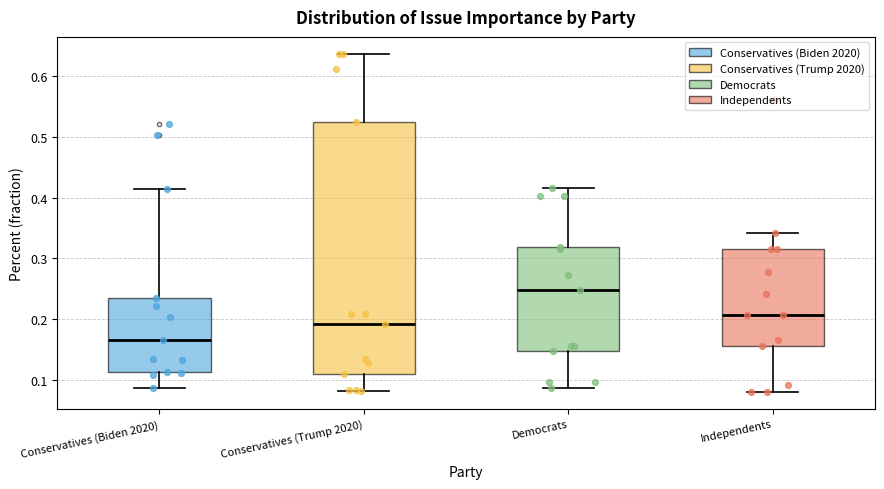

Reading left to right, transcribe this box plot: for each box, give where its median line is, the range the box spans, and where its two whiskers end, as read against the y-axis. The values are not printed on the chart, so give them approximately, as read against the axis.

Conservatives (Biden 2020): median 0.17, box 0.11 to 0.23, whiskers 0.09 to 0.41
Conservatives (Trump 2020): median 0.19, box 0.11 to 0.52, whiskers 0.08 to 0.64
Democrats: median 0.25, box 0.15 to 0.32, whiskers 0.09 to 0.42
Independents: median 0.21, box 0.16 to 0.31, whiskers 0.08 to 0.34